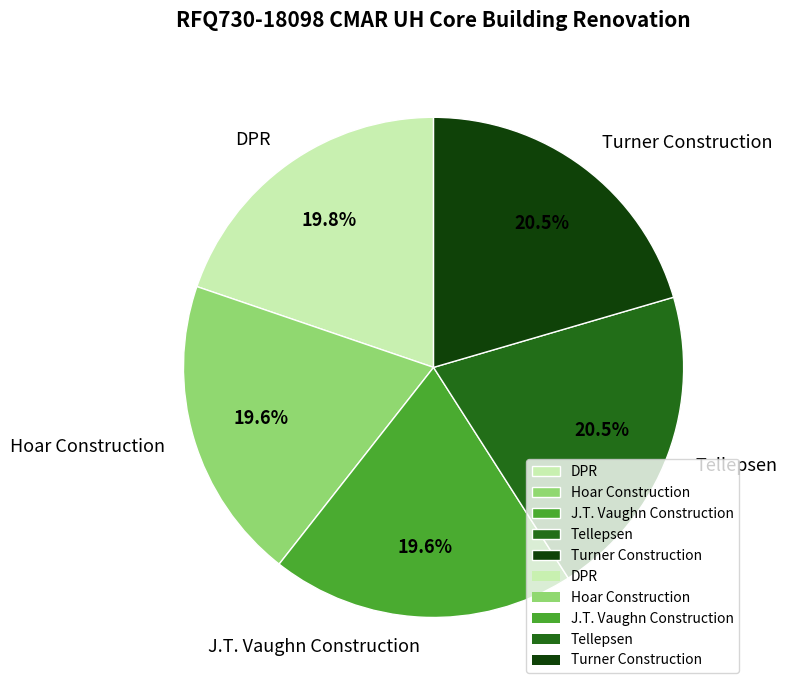

Is there a majority slice in this chart?

No